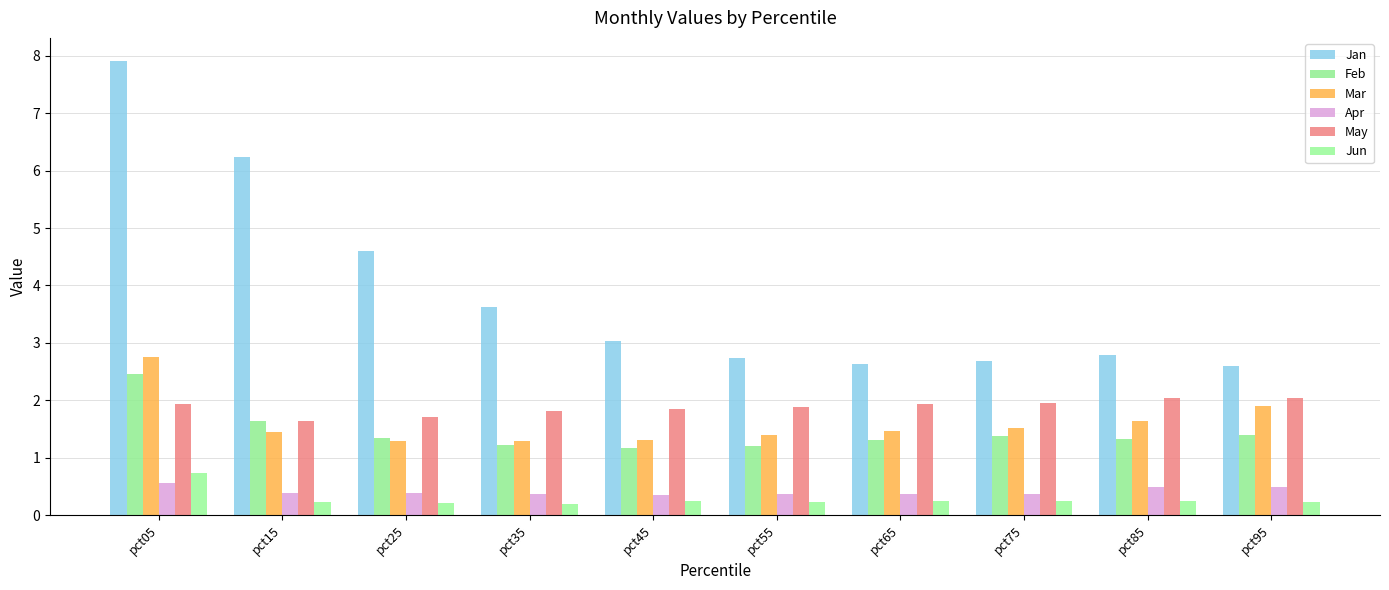

Which category has the lowest value across all series?

pct35